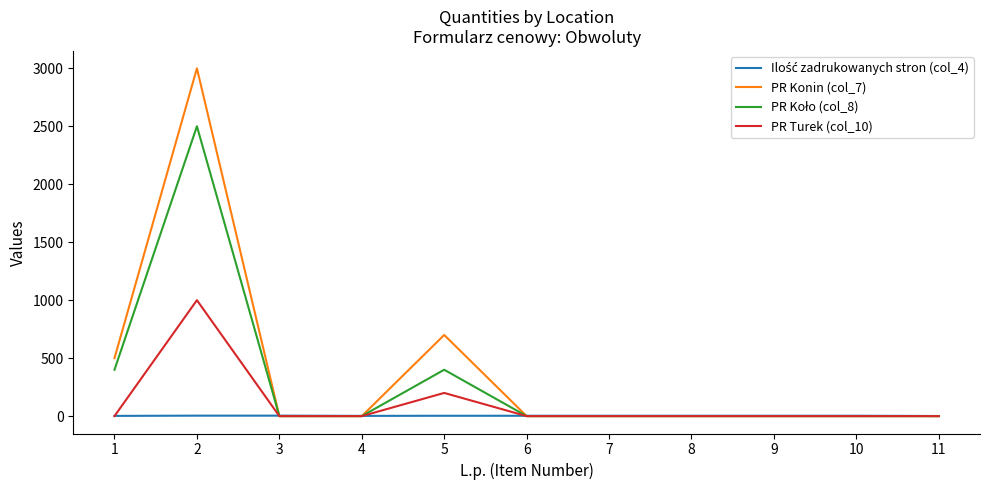

Which series has the largest range (max minus min)?

PR Konin (col_7)